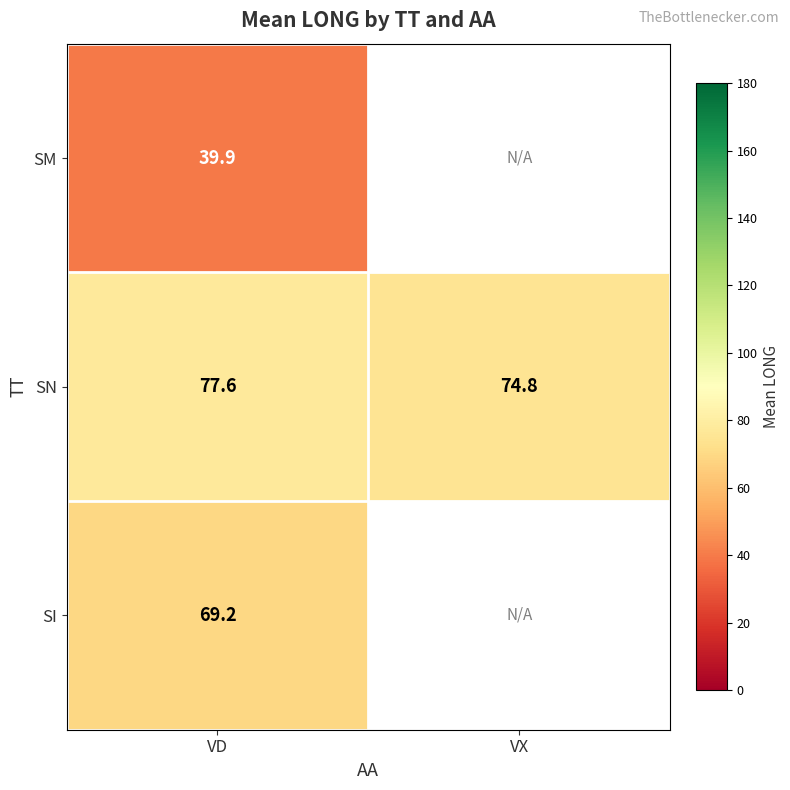

Rank the series at VD from highest to lowest value.

SN, SI, SM